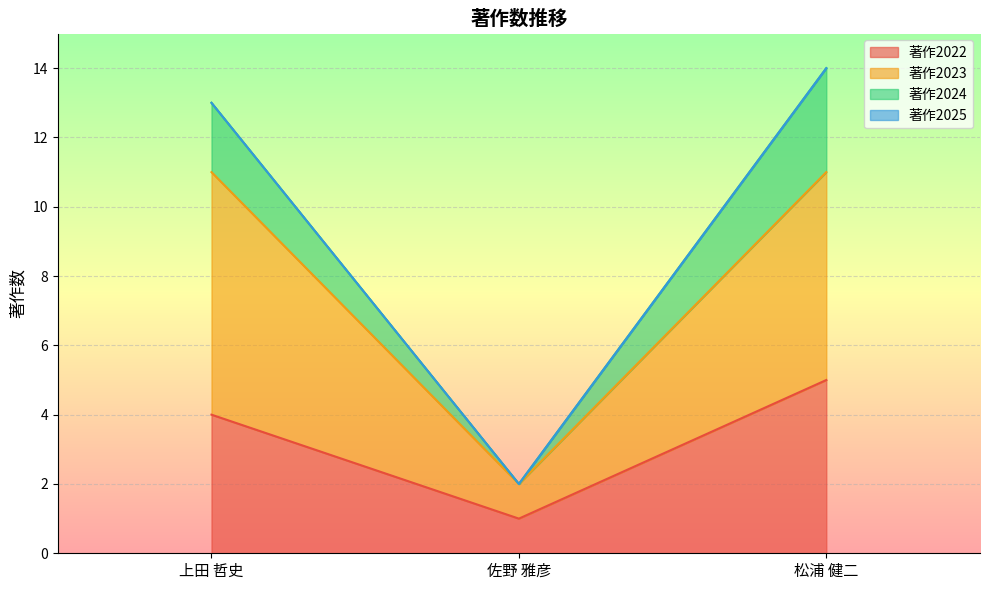

Between 上田 哲史 and 松浦 健二, which series saw the biggest shift?

著作2022